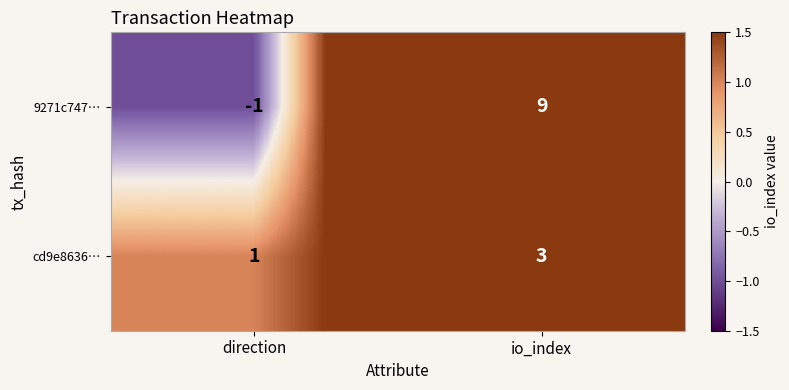

Reading right to left, what are all the values shown in this chart?

9271c747…: 9	-1
cd9e8636…: 3	1